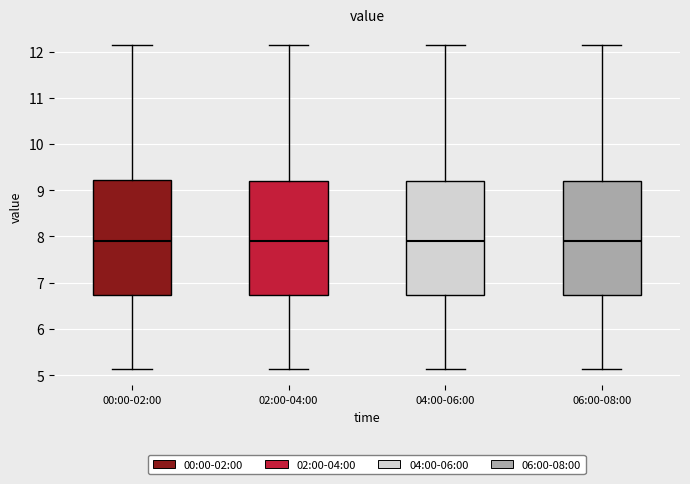

Reading left to right, transcribe this box plot: for each box, give where its median line is, the range the box spans, and where its two whiskers end, as read against the y-axis. The values are not printed on the chart, so give them approximately, as read against the axis.

00:00-02:00: median 7.9, box 6.7 to 9.2, whiskers 5.1 to 12.2
02:00-04:00: median 7.9, box 6.7 to 9.2, whiskers 5.1 to 12.2
04:00-06:00: median 7.9, box 6.7 to 9.2, whiskers 5.1 to 12.2
06:00-08:00: median 7.9, box 6.7 to 9.2, whiskers 5.1 to 12.2